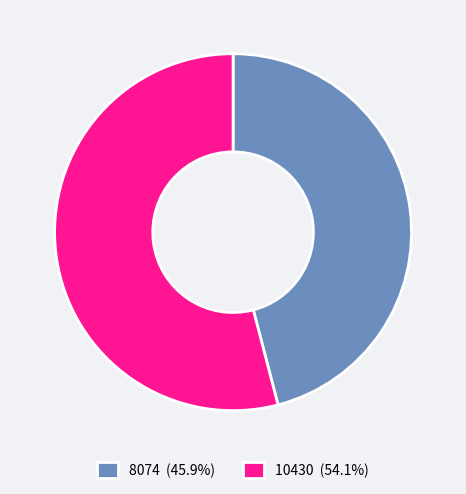

How many slices are in this pie chart?

2